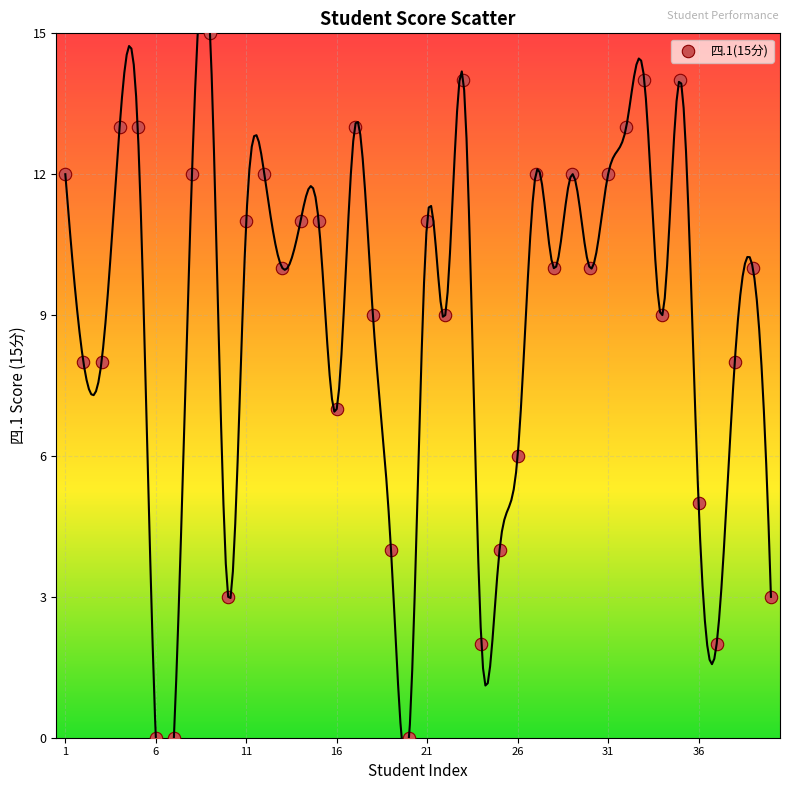

What is the range of X values (max minus min)?

39